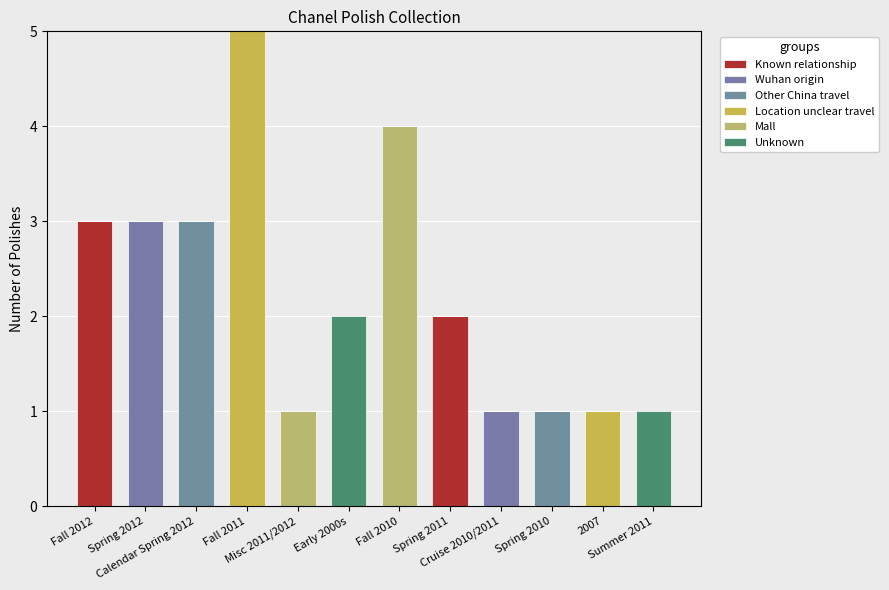

How many data points does each series have?

12